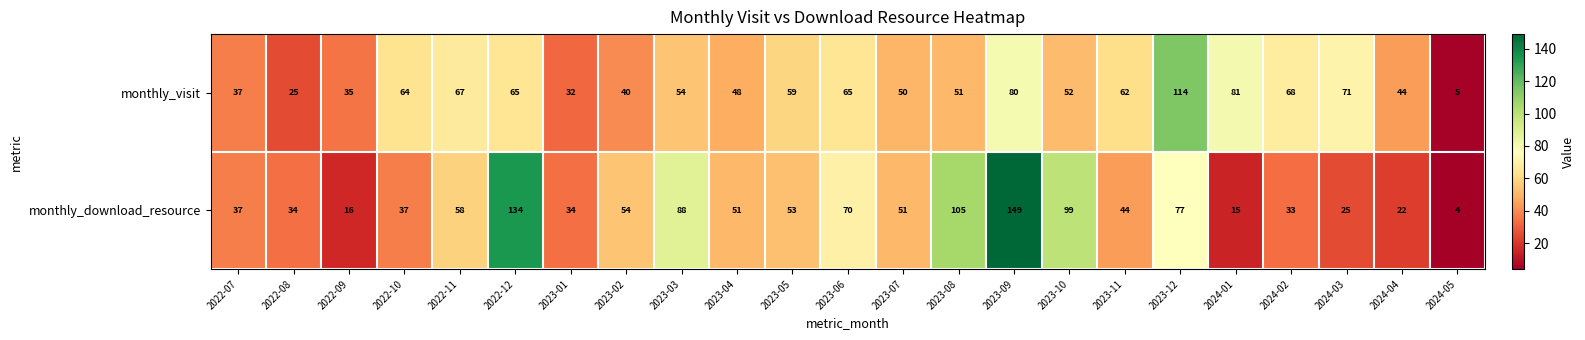

What is the total value across all series at 2022-12?

199